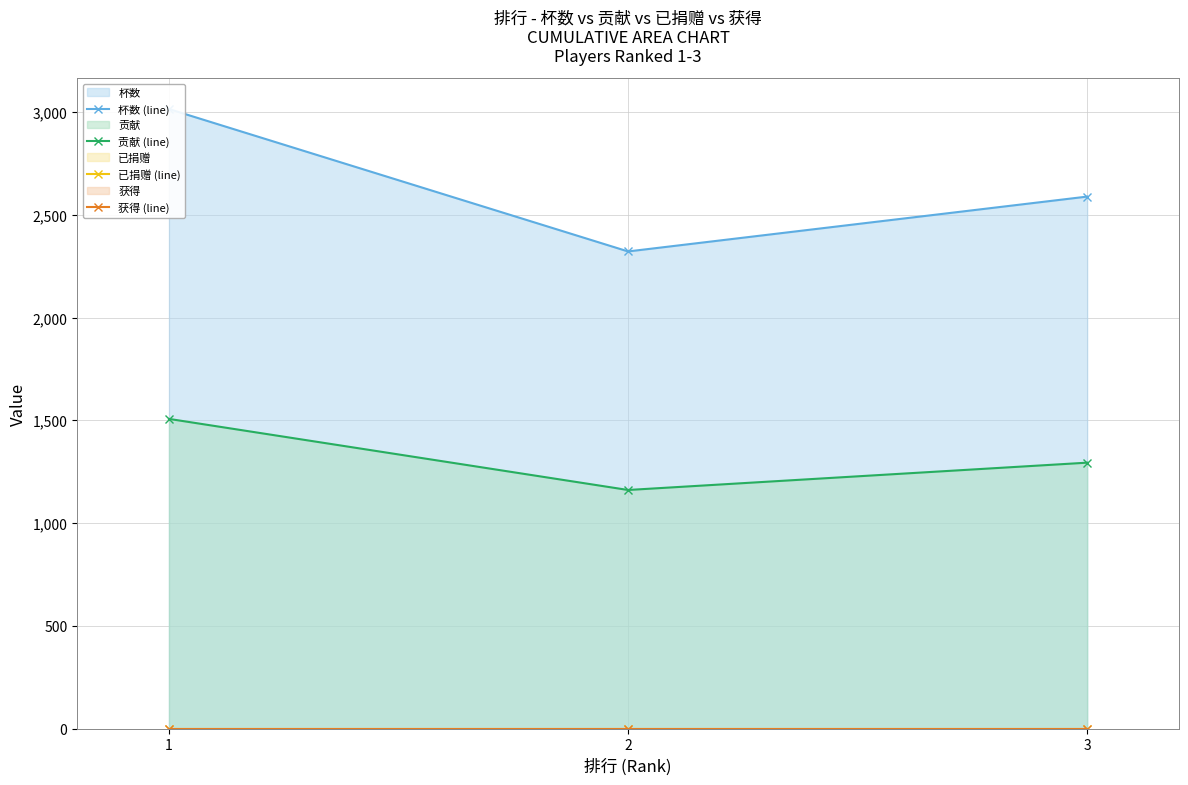

Reading left to right, list all the values displayed in this chart.

杯数 (line): 1=3015	2=2322	3=2589
贡献 (line): 1=1507	2=1161	3=1294
已捐赠 (line): 1=0	2=0	3=0
获得 (line): 1=0	2=0	3=0